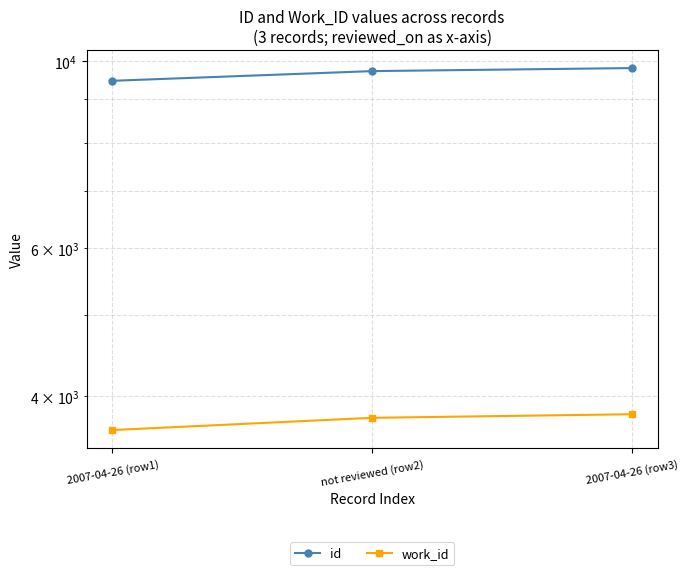

Reading left to right, what are all the values shown in this chart?

id: 9471	9725	9806
work_id: 3648	3772	3809